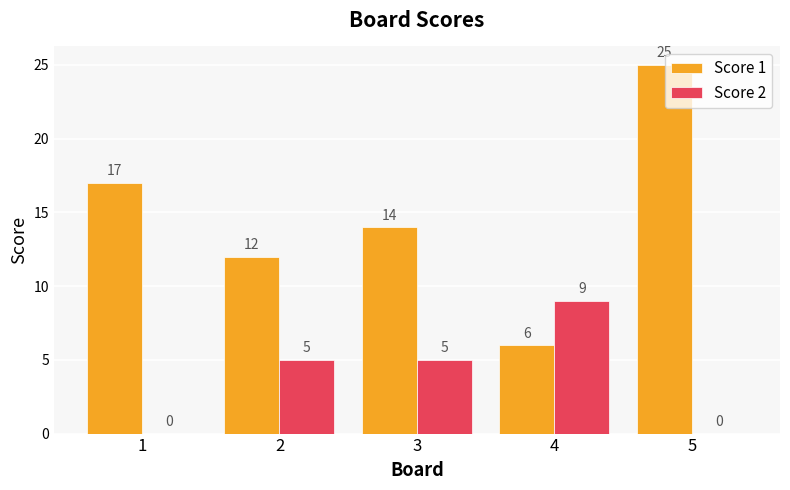

What is the greatest value displayed?

25